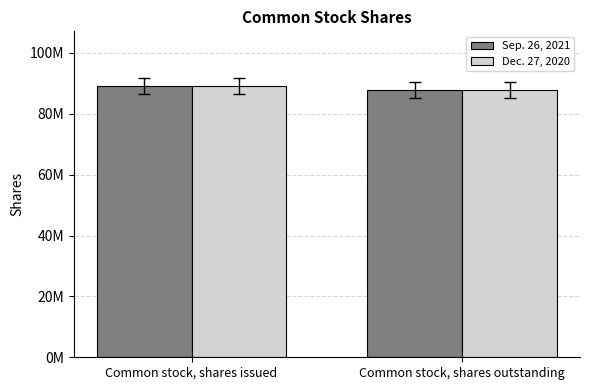

Between Common stock, shares issued and Common stock, shares outstanding, which series saw the biggest shift?

Sep. 26, 2021